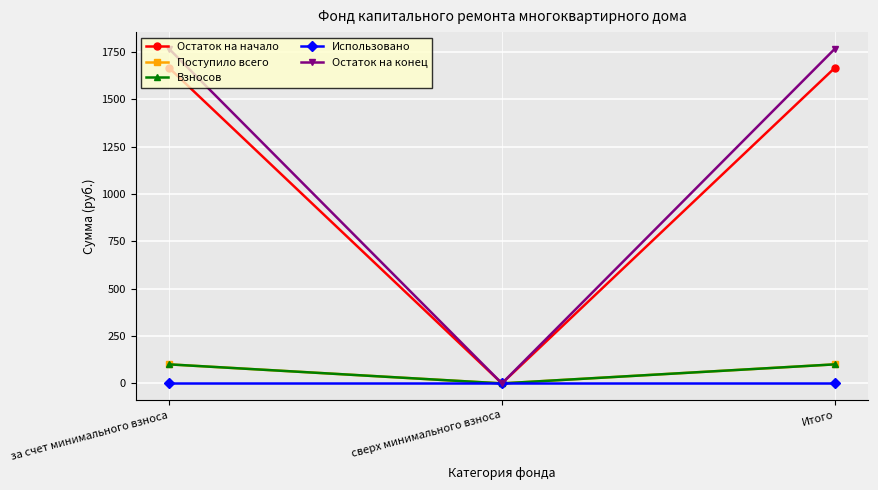

Rank the series by their maximum value, from highest to lowest.

Остаток на конец, Остаток на начало, Поступило всего, Взносов, Использовано